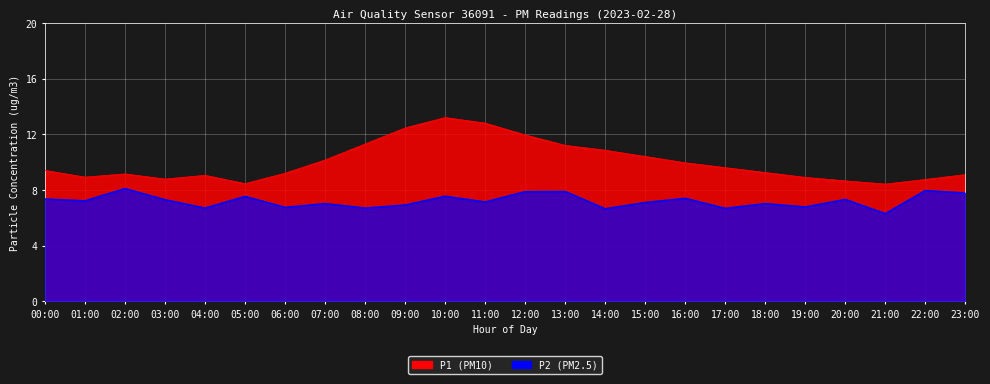

What is the smallest value displayed?

6.3